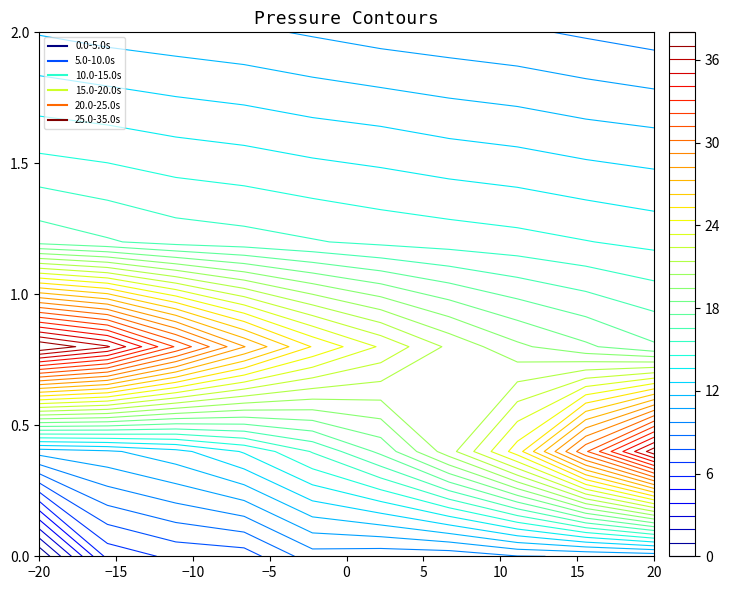

At 0, list the series in order from smallest to largest.

0.0-5.0s, 5.0-10.0s, 25.0-35.0s, 20.0-25.0s, 15.0-20.0s, 10.0-15.0s